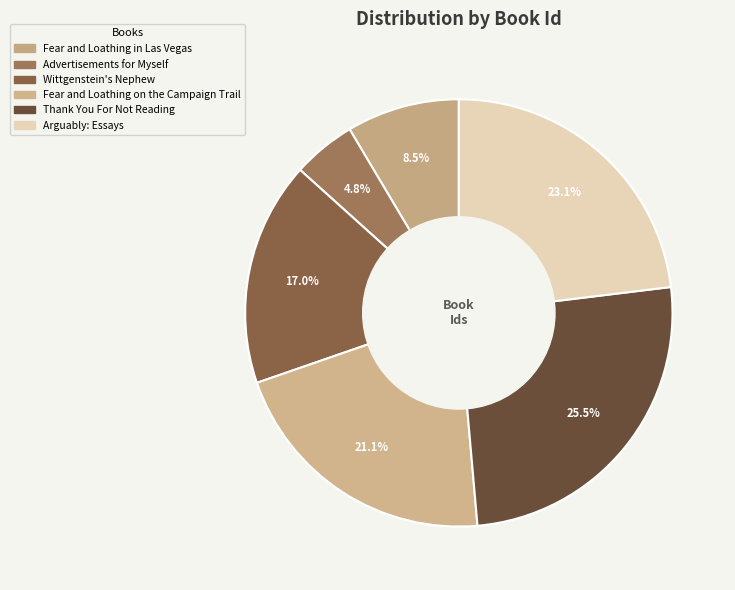

Between Thank You For Not Reading and Advertisements for Myself, which is larger?

Thank You For Not Reading